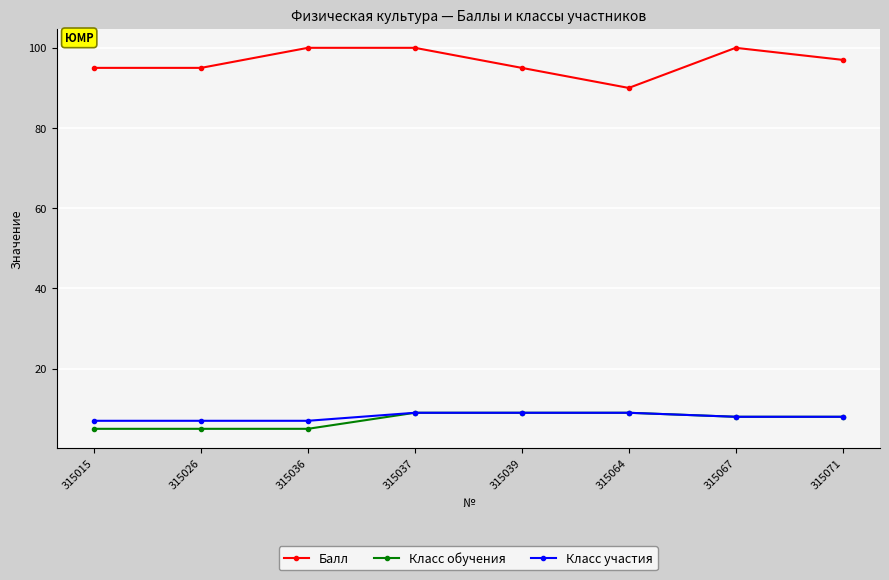

What is the value of the Балл point at the 1st from the left?

95